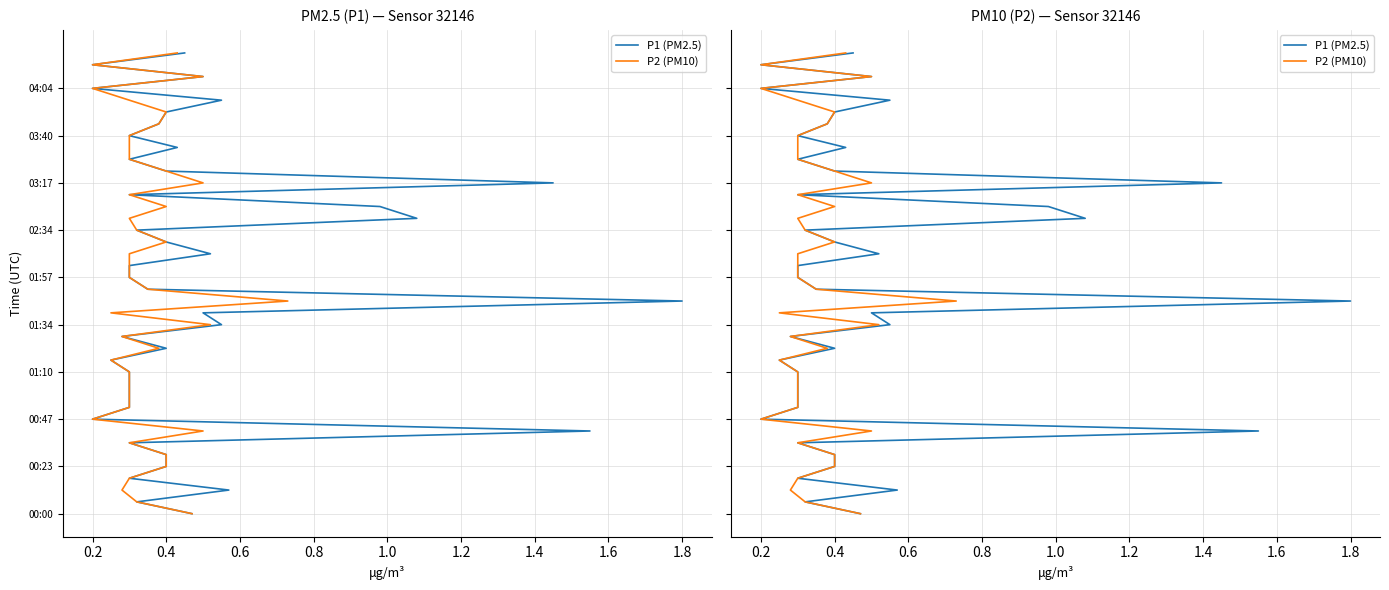

List the series in order of their peak value, highest first.

P1 (PM2.5), P2 (PM10)